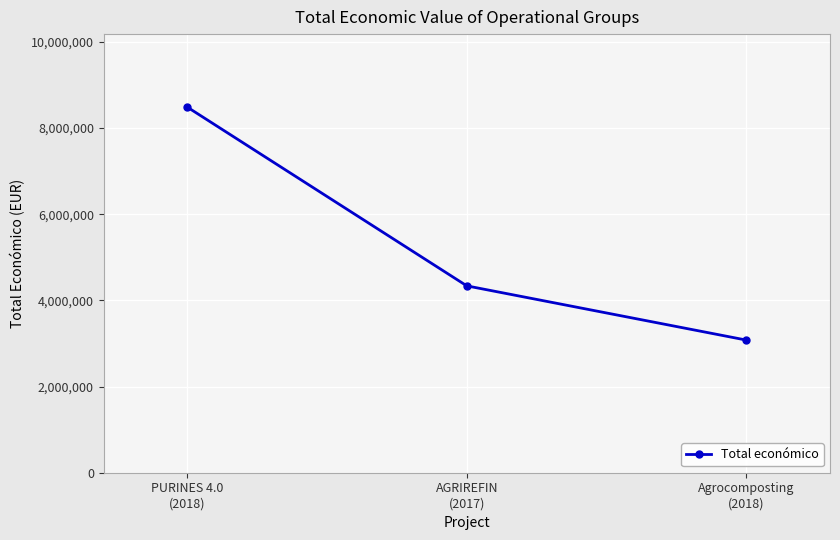

At which category does the chart reach its minimum across all series?

Agrocomposting
(2018)